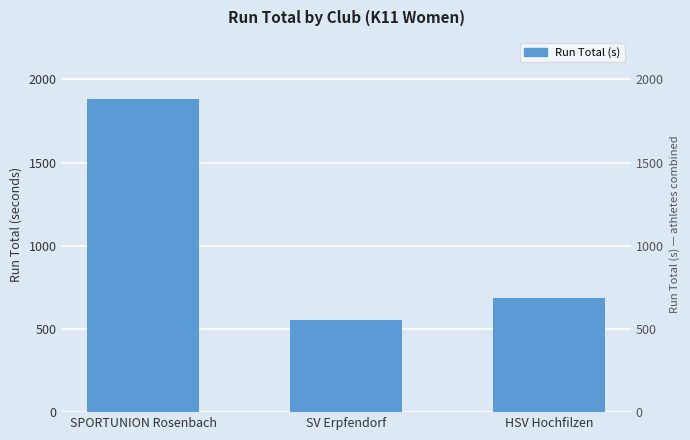

How many distinct data groups are displayed?

1